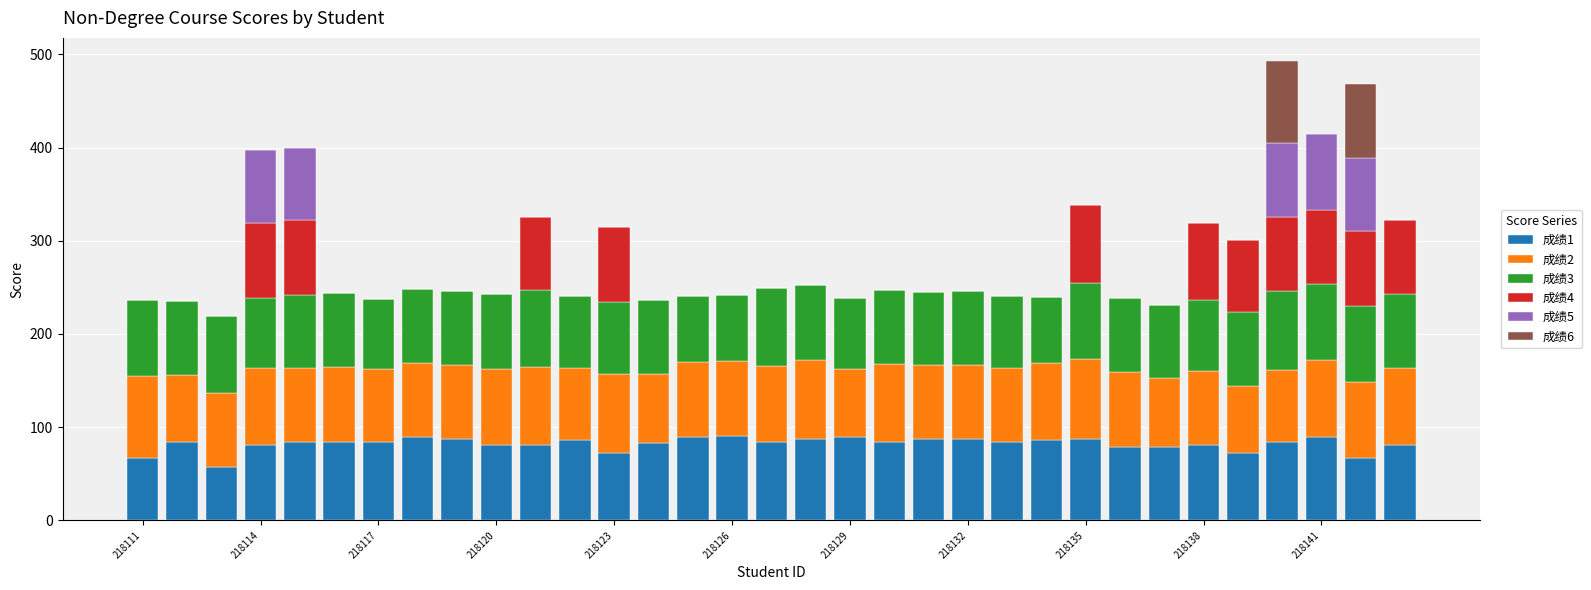

What are all the series names shown in the legend?

成绩1, 成绩2, 成绩3, 成绩4, 成绩5, 成绩6